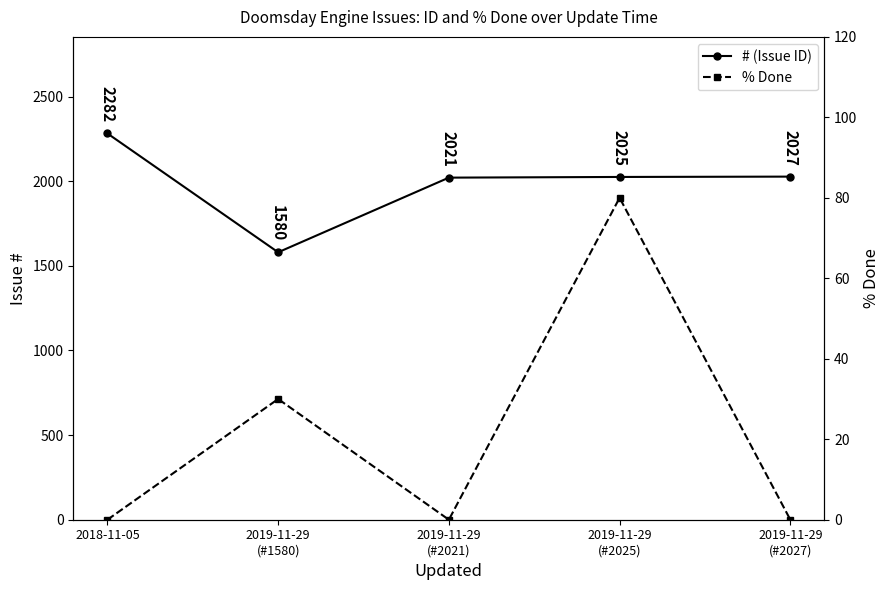

Is it true that % Done equals 0 at 2018-11-05?

True